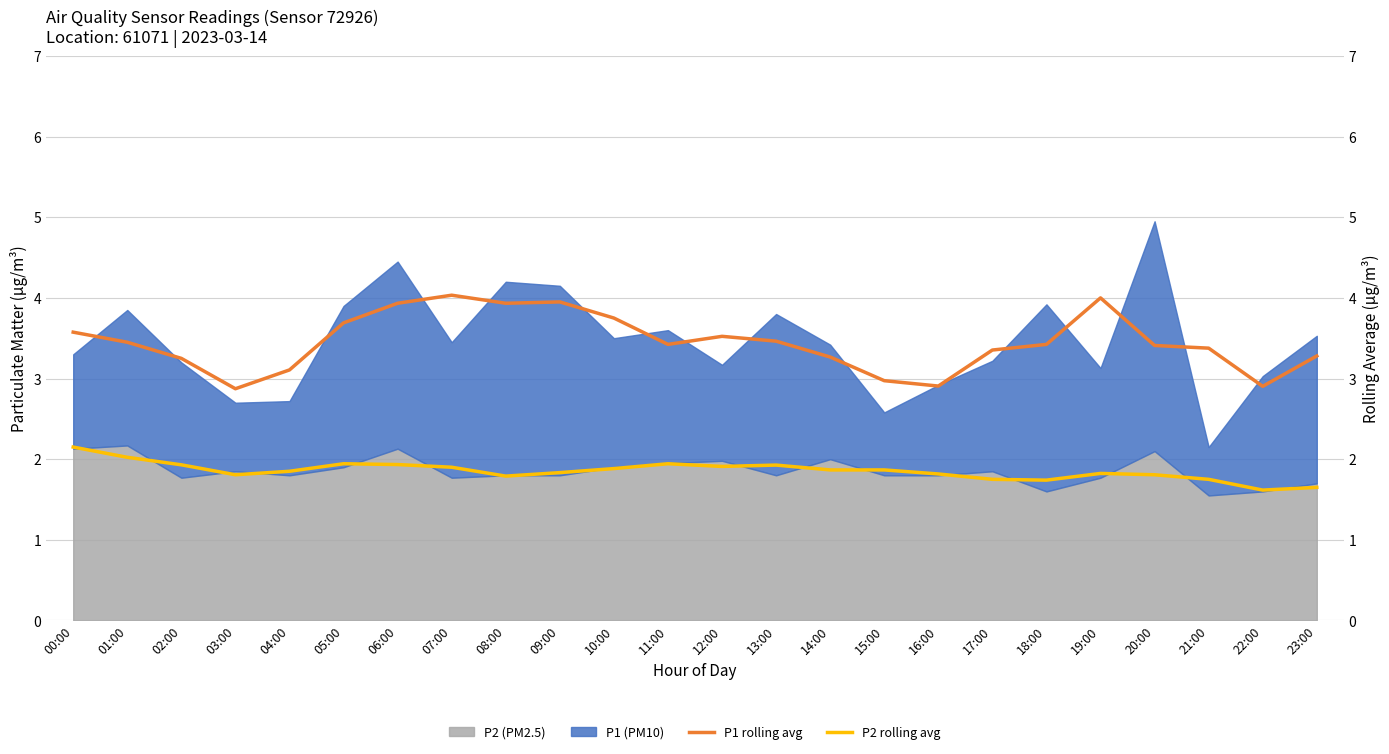

True or false: P1 rolling avg and P2 rolling avg cross at least once.

False